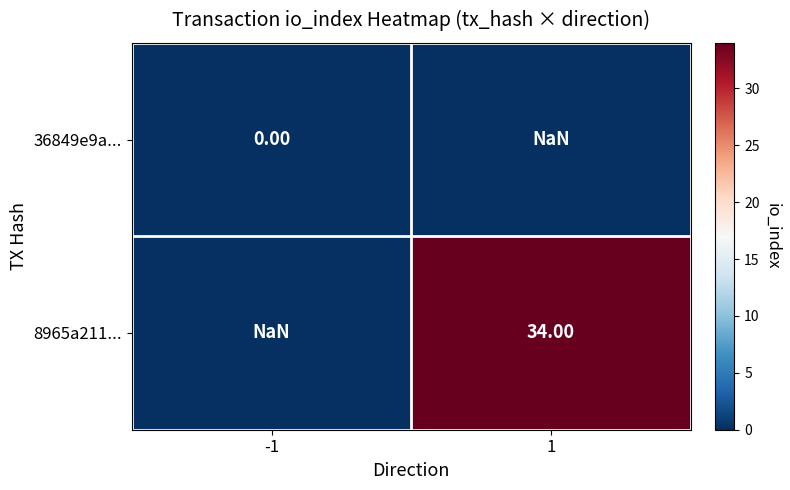

Is the value of 36849e9a... at -1 greater than the value of 8965a211... at 1?

No